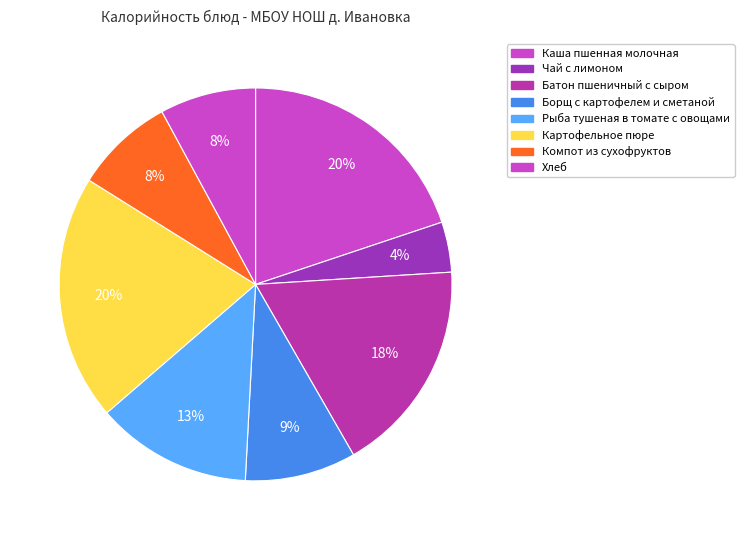

How many segments does this pie chart have?

8